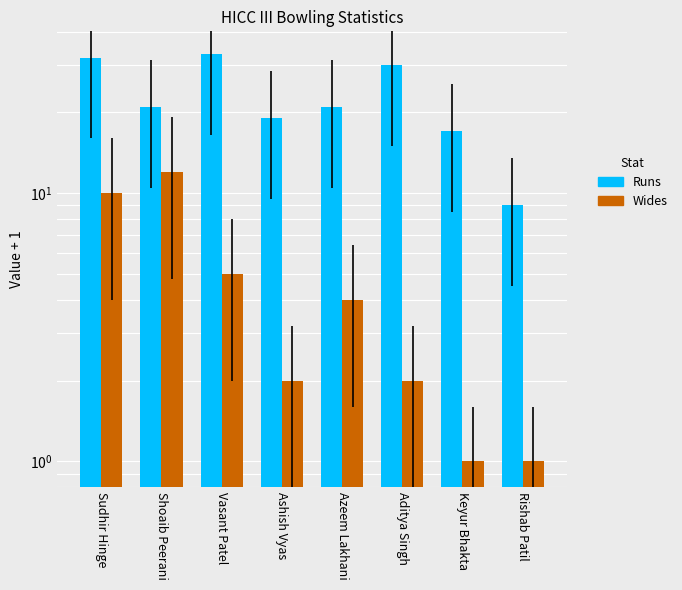

True or false: Wides has a value of 2 at Ashish Vyas.

True